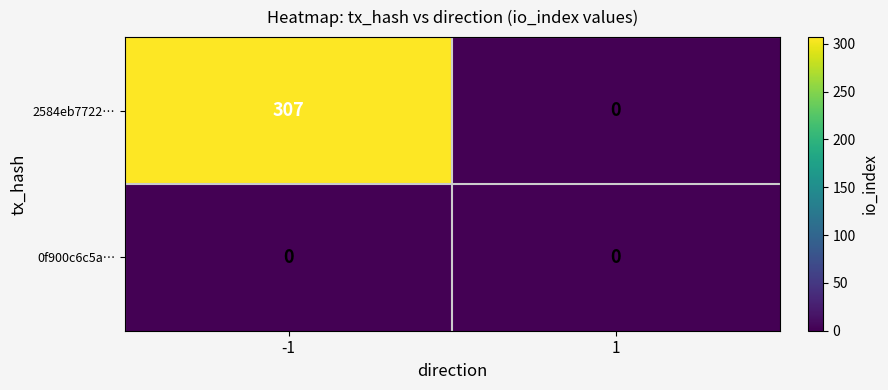

Which series has the largest total across all categories?

2584eb7722…